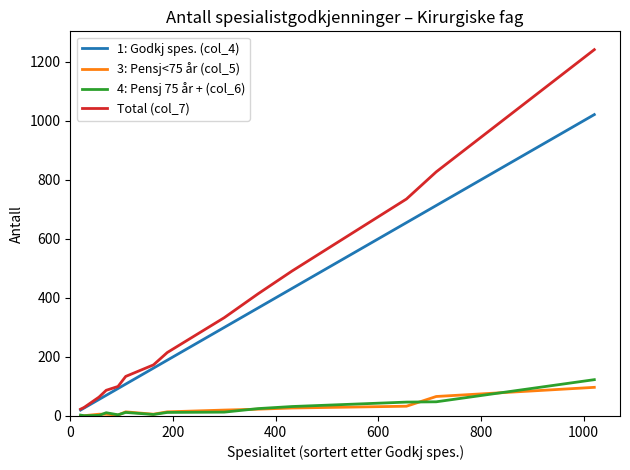

Which series has the widest spread of values?

Total (col_7)